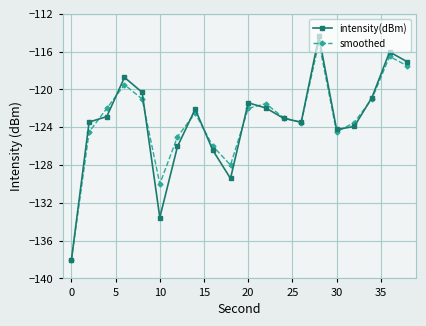

In intensity(dBm), how many points are higher than both neighbors (excluding endpoints)?

5